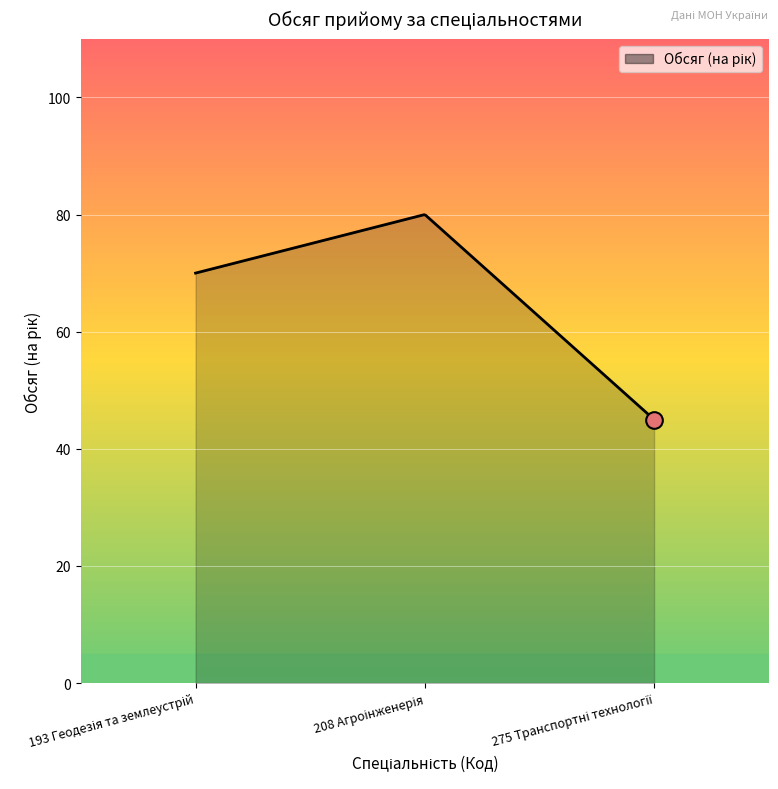

What is the difference between the maximum and minimum values?

35.0